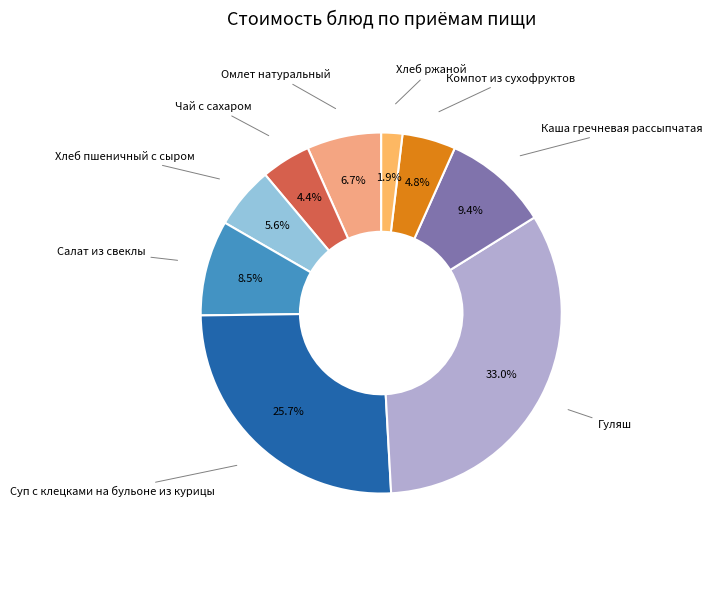

Is there any slice that represents more than half of the pie?

No